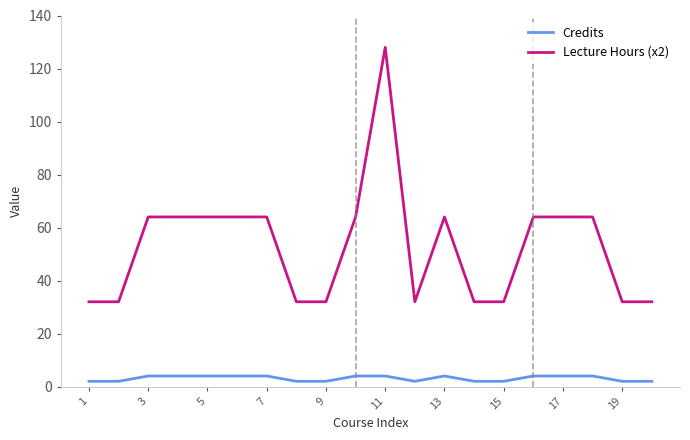

Which series has the largest range (max minus min)?

Lecture Hours (x2)